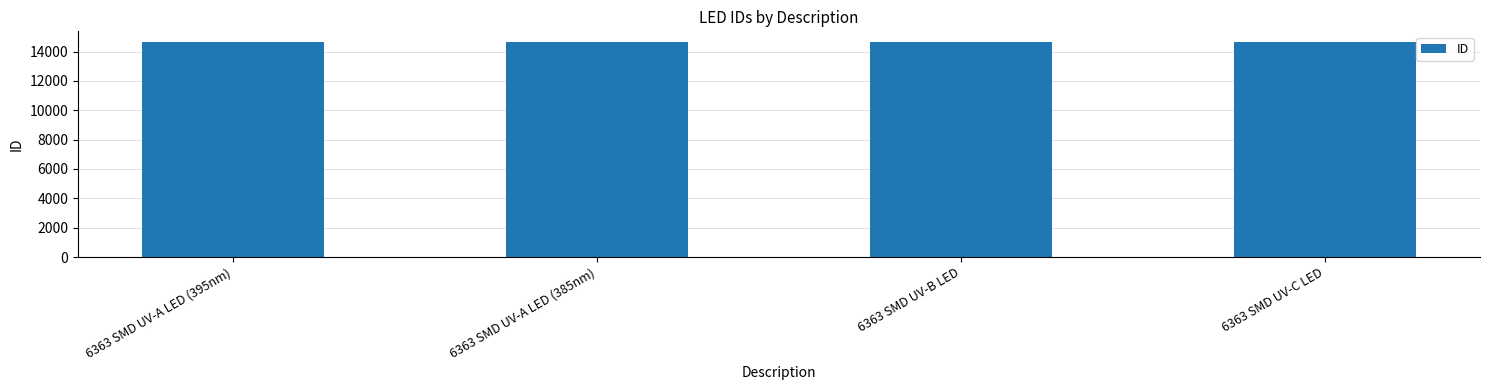

What is the greatest value displayed?

14646